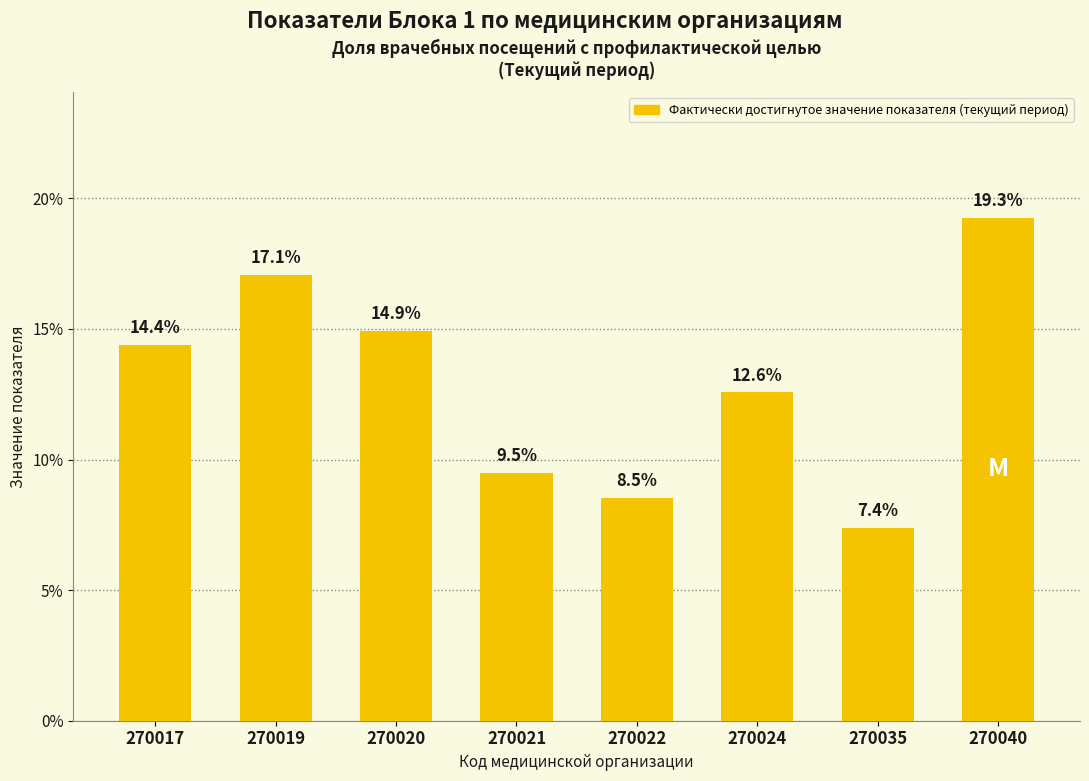

Reading right to left, what are all the values shown in this chart?

0.2	0.1	0.1	0.1	0.1	0.1	0.2	0.1